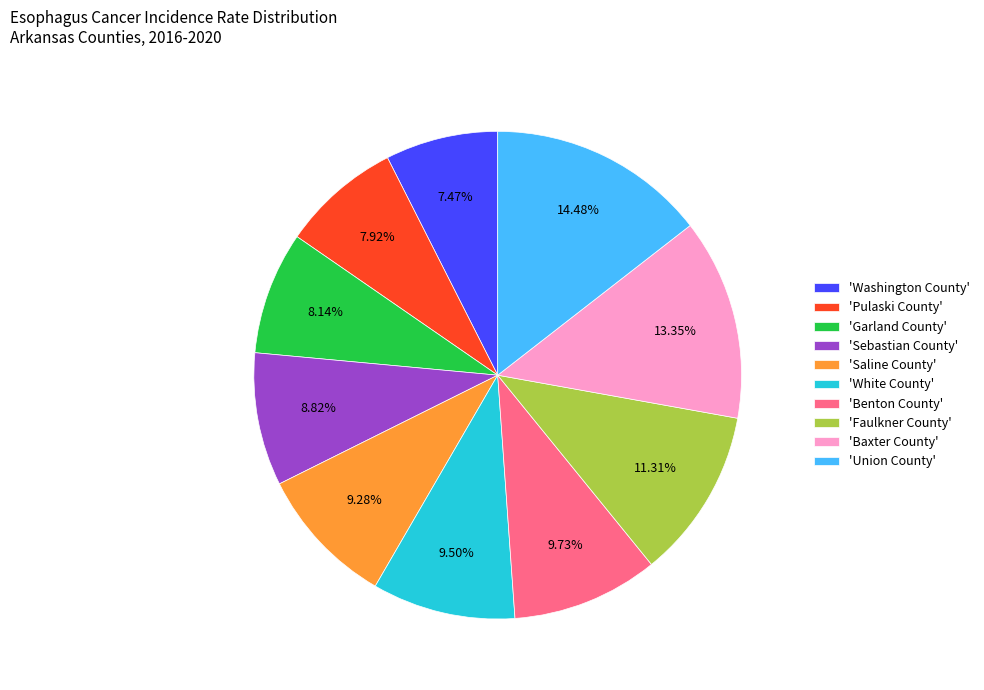

Does 'Saline County' account for over 50% of the chart?

No